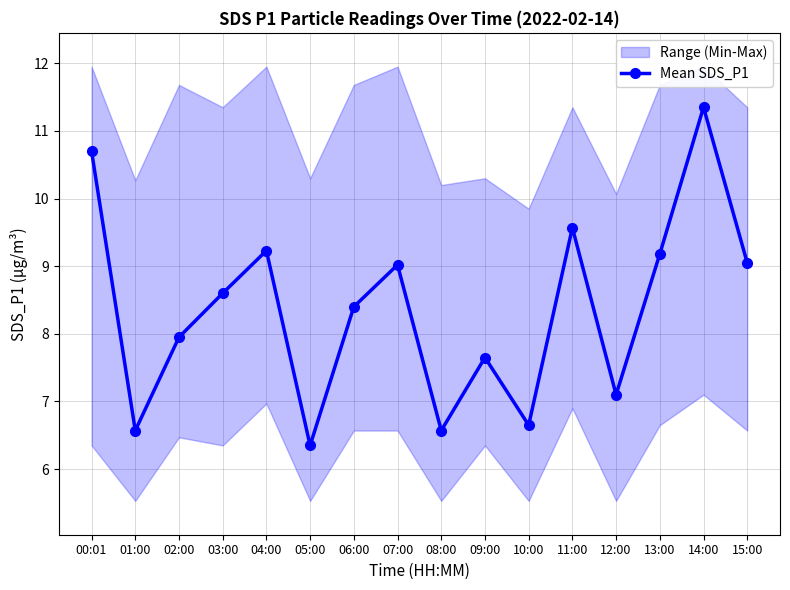

Which category has the lowest value across all series?

05:00